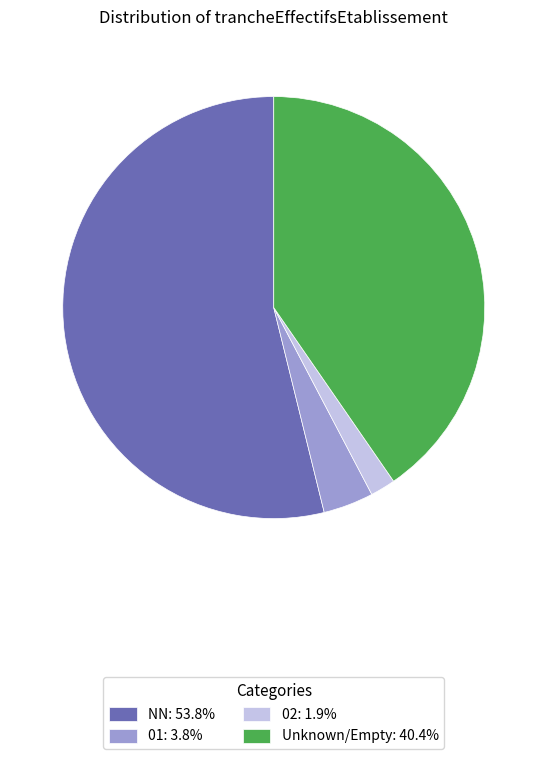

How many segments does this pie chart have?

4